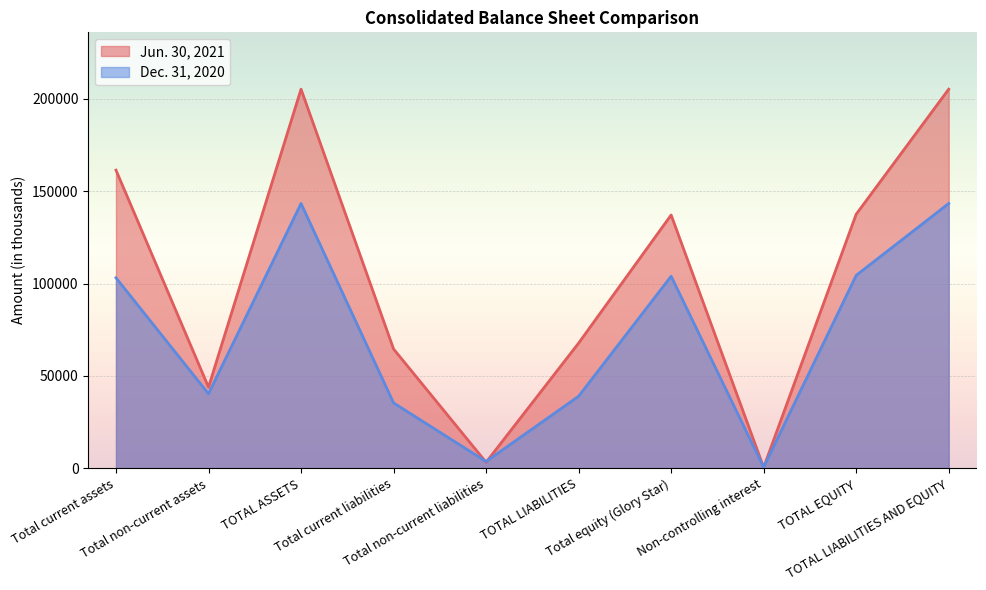

At TOTAL ASSETS, list the series in order from largest to smallest.

Jun. 30, 2021, Dec. 31, 2020